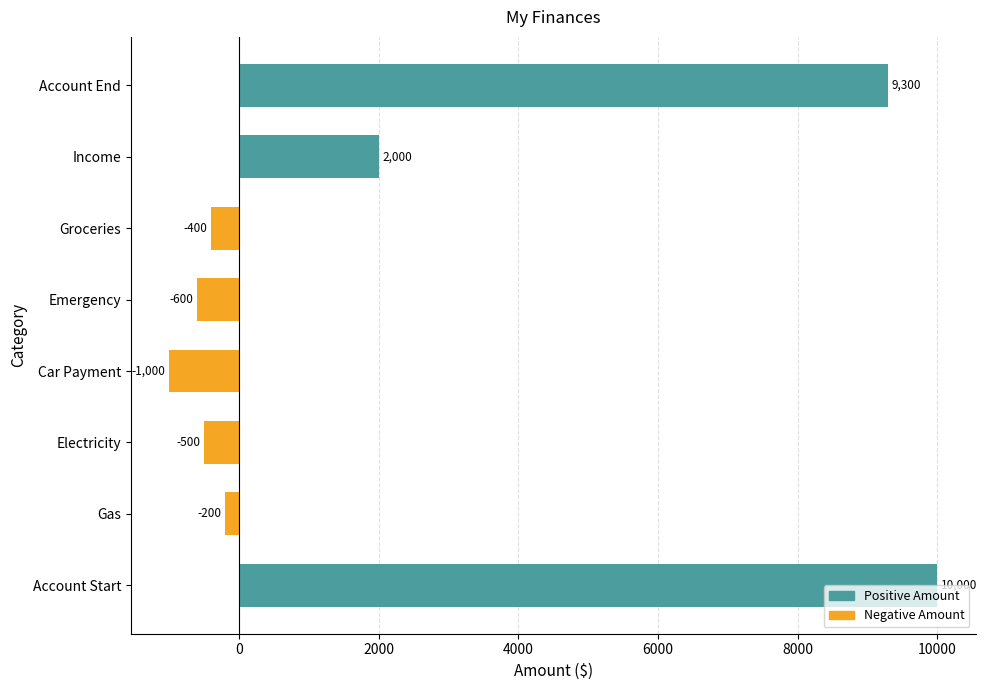

The chart shows a value of -200 at Gas. True or false?

True